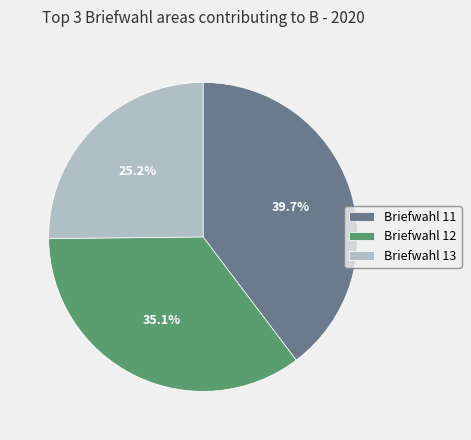

What is the total percentage of Briefwahl 13 and Briefwahl 11?

64.9%